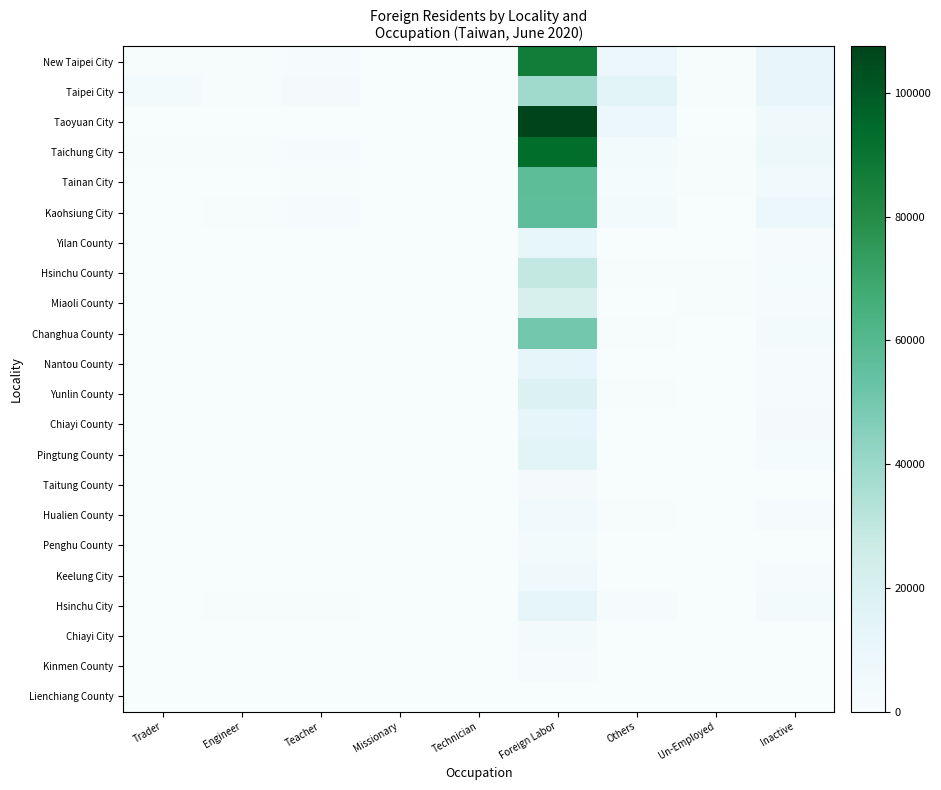

What is the difference between the highest and lowest values at Un-Employed?

827